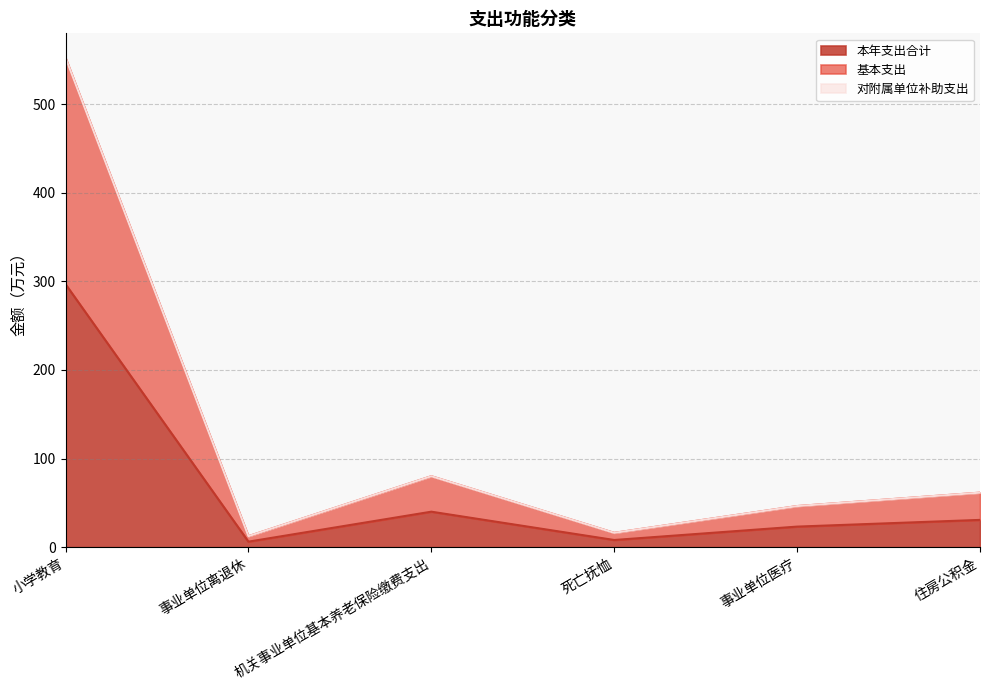

Which has a higher value, 事业单位离退休 or 事业单位医疗?

事业单位医疗